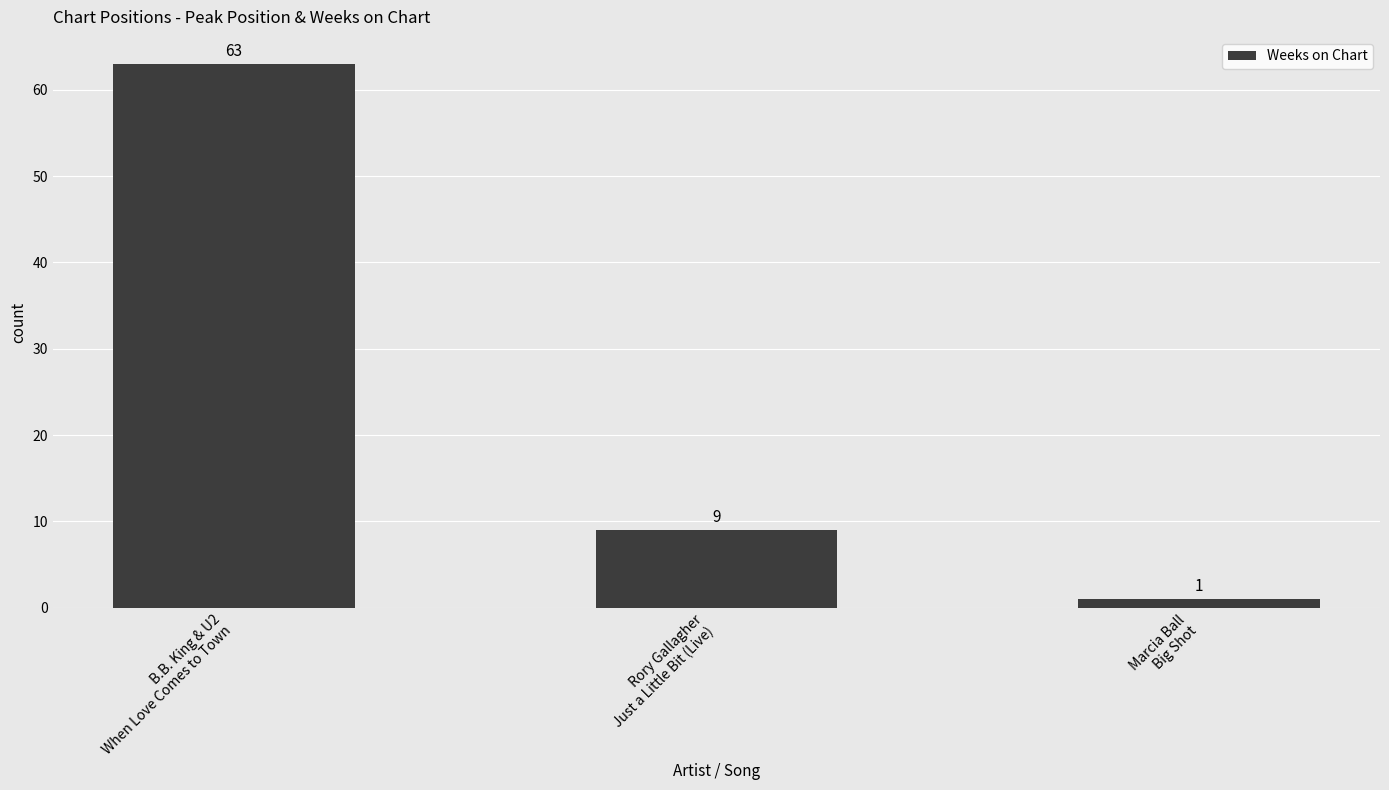

Are the bars grouped side by side (vs. stacked)?

No